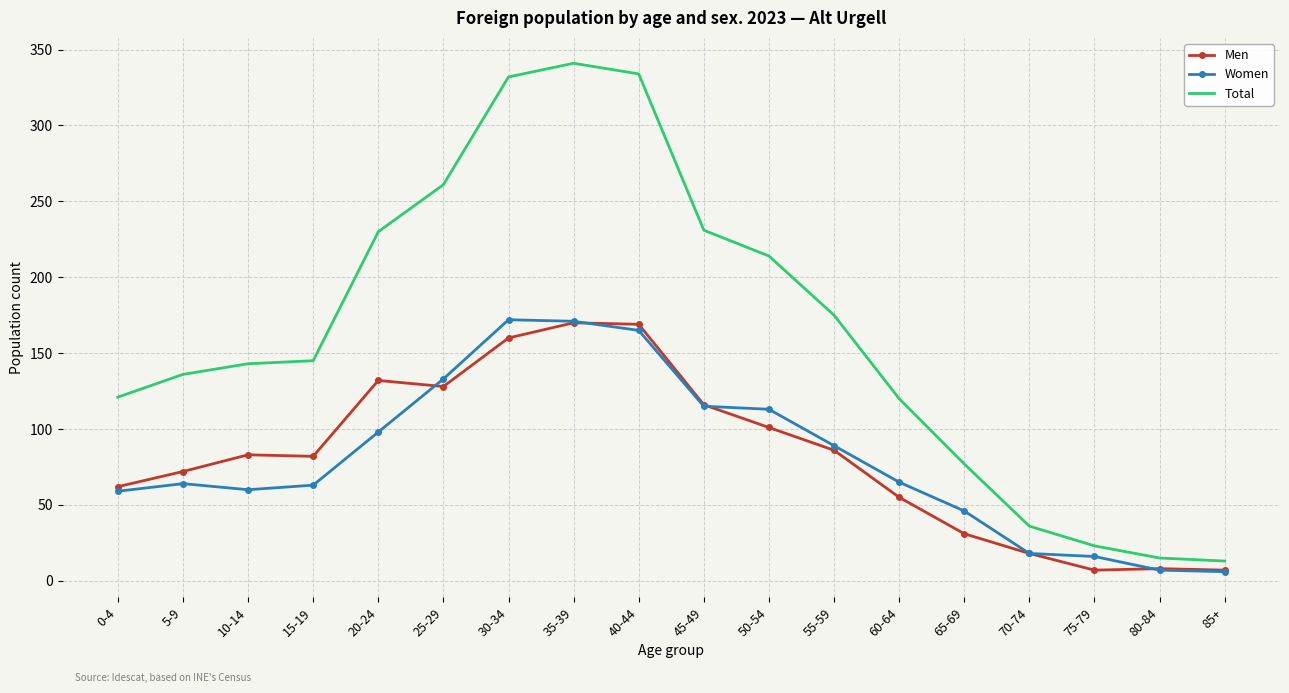

What is the maximum value shown in the chart?

341